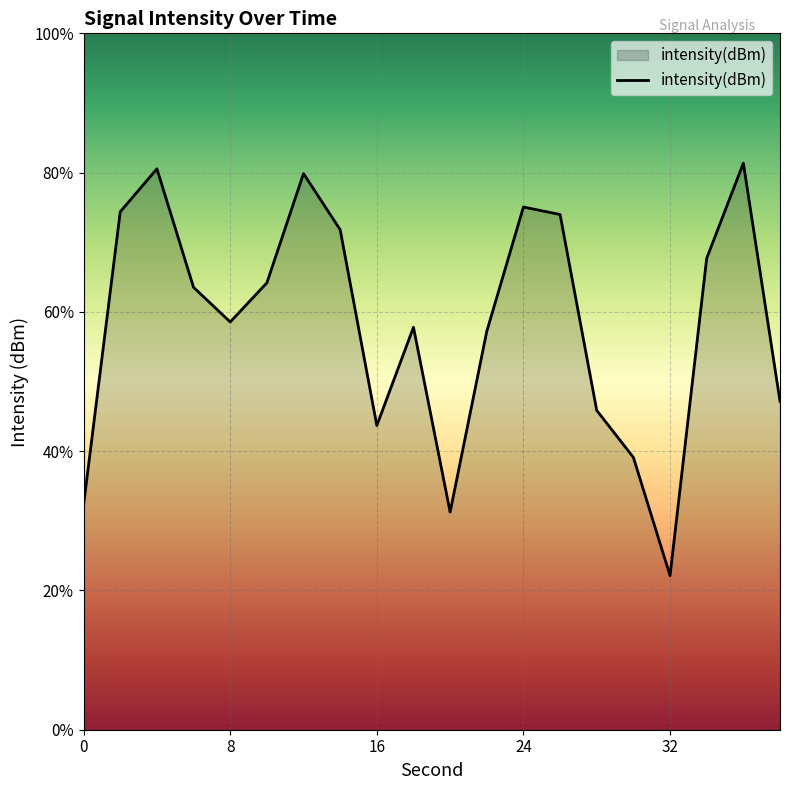

Where is the data nearest to the value -132?

38